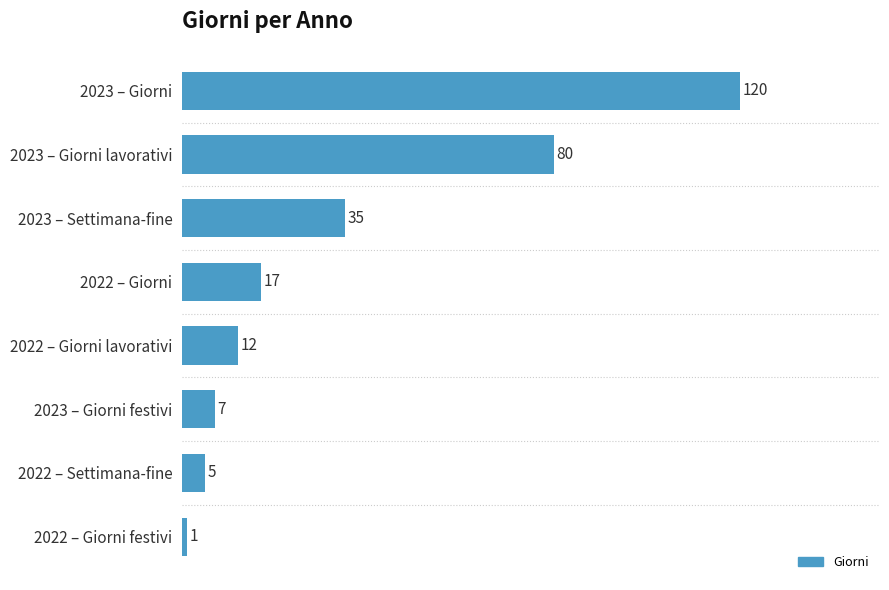

The chart shows a value of 134 at 2023 – Giorni lavorativi. True or false?

False